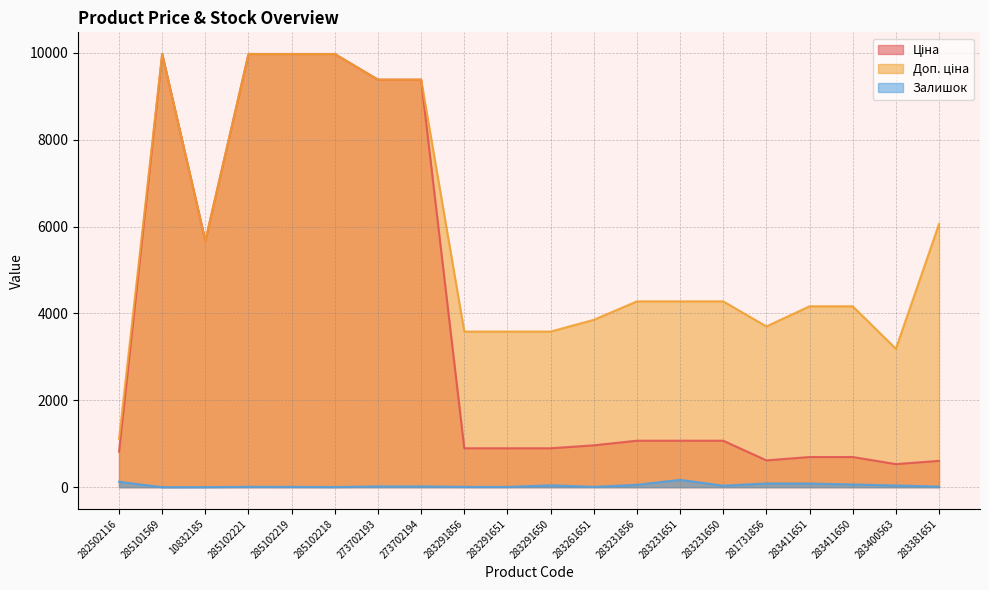

How many categories are shown in the chart?

20